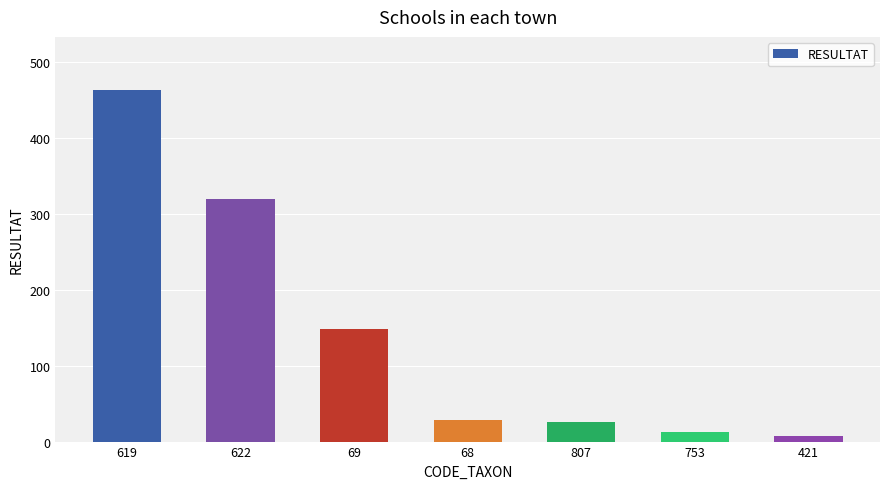

At which category does the chart reach its peak across all series?

619